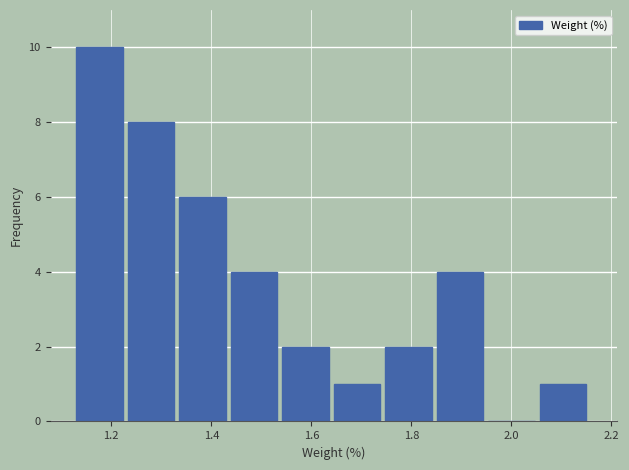

Reading left to right, transcribe this chart: for each bar, give the range it covers on the x-axis and its height. Neither the bar edges nor the heights are printed on the chart, so give them approximately, as read against the axes.

1.14 to 1.24: 10
1.24 to 1.34: 8
1.34 to 1.44: 6
1.44 to 1.54: 4
1.54 to 1.64: 2
1.64 to 1.74: 1
1.74 to 1.86: 2
1.86 to 1.96: 4
1.96 to 2.06: 0
2.06 to 2.16: 1